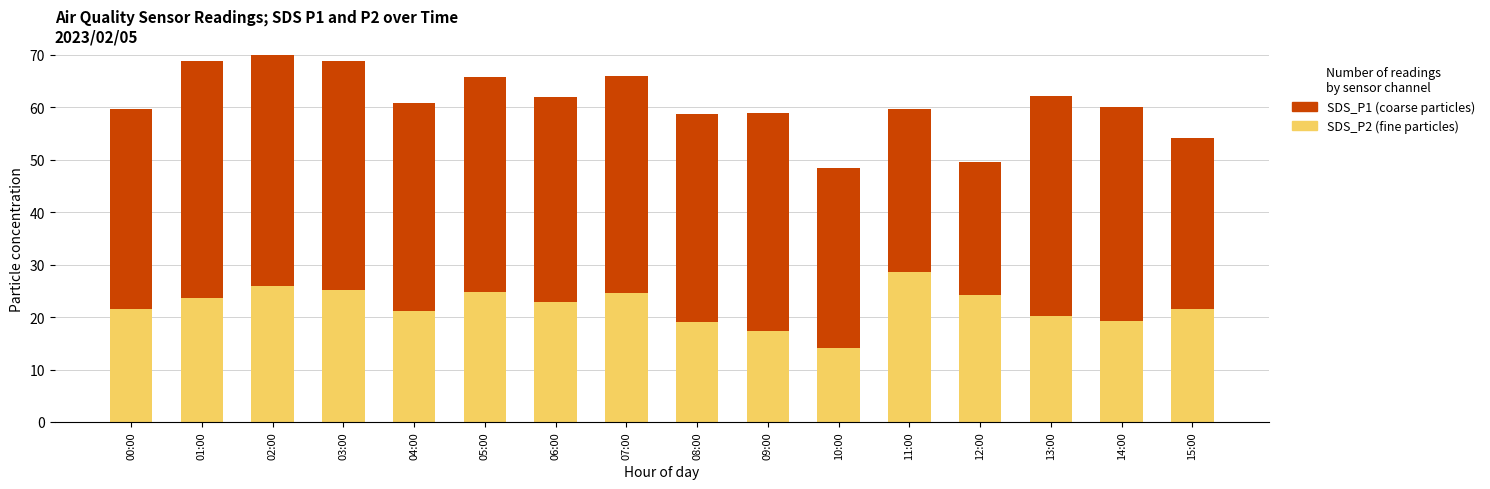

What is the label of the 4th bar from the left?

03:00